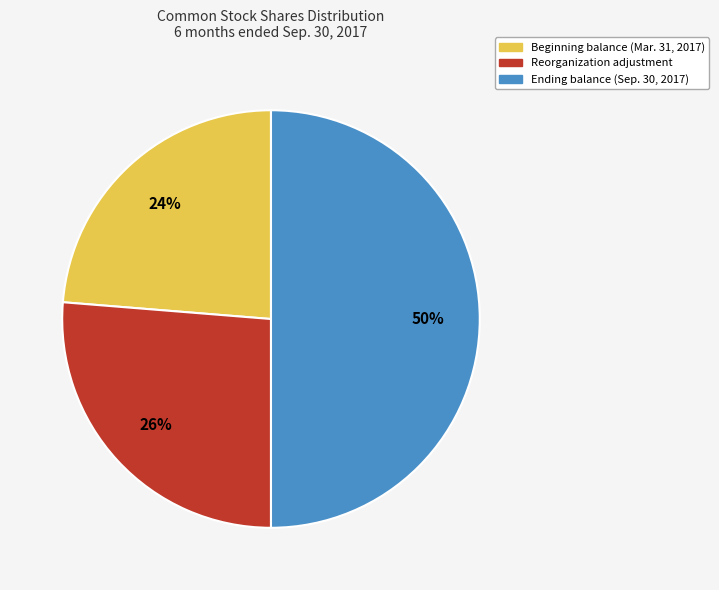

Combined, do Beginning balance (Mar. 31, 2017) and Ending balance (Sep. 30, 2017) account for over 50%?

Yes